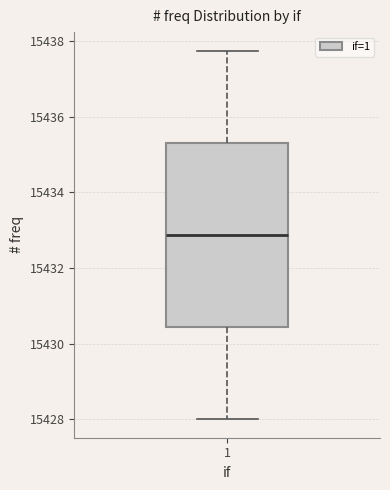

Transcribe this box plot: give where the median line is, the range the box spans, and where the two whiskers end, as read against the y-axis. The values are not printed on the chart, so give them approximately, as read against the axis.

median 15432.8, box 15430.4 to 15435.4, whiskers 15428.0 to 15437.8